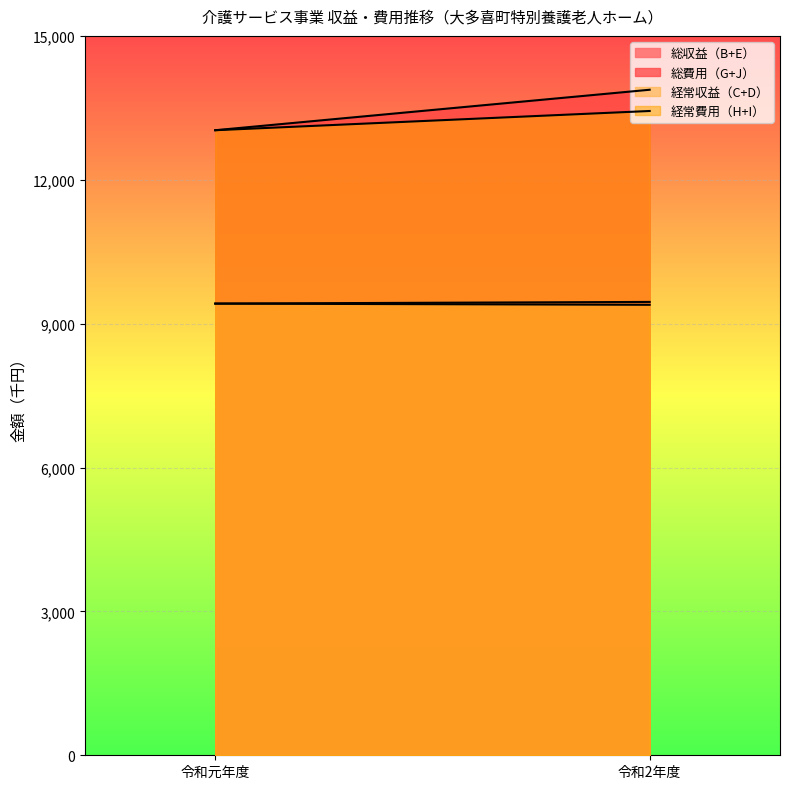

What is the value of the 総費用（G+J） point at the 2nd from the left?

13877